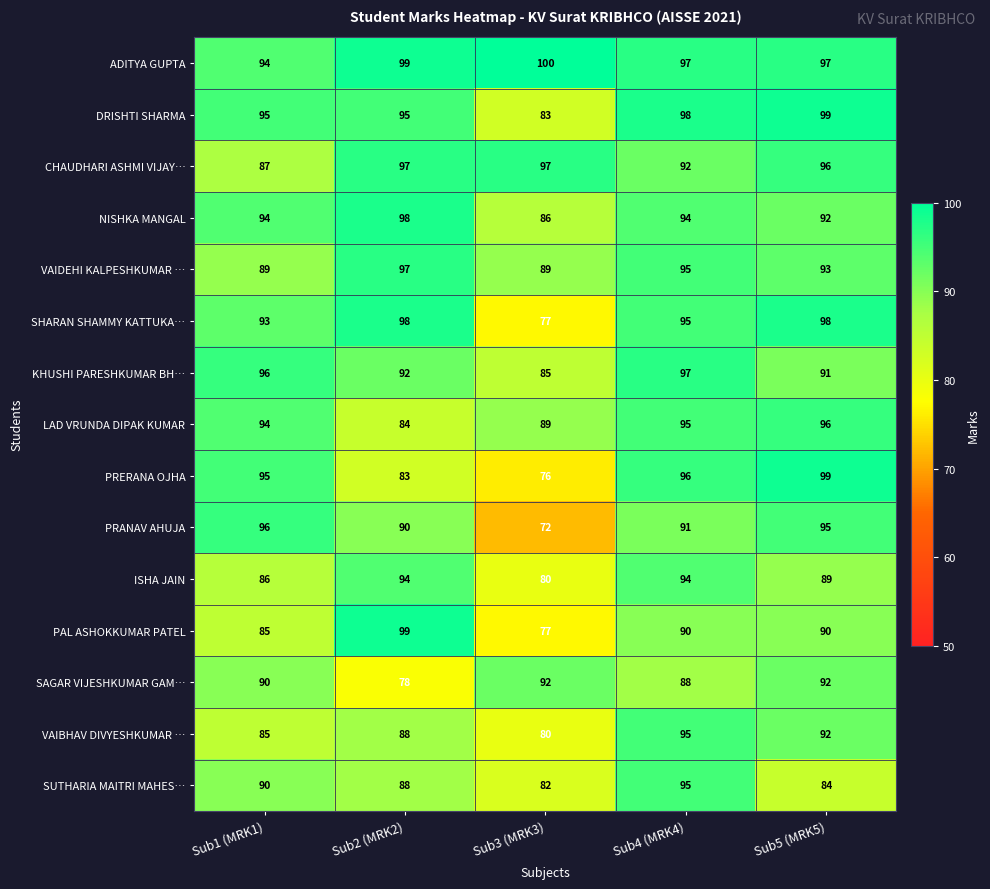

What is the maximum value shown in the chart?

100